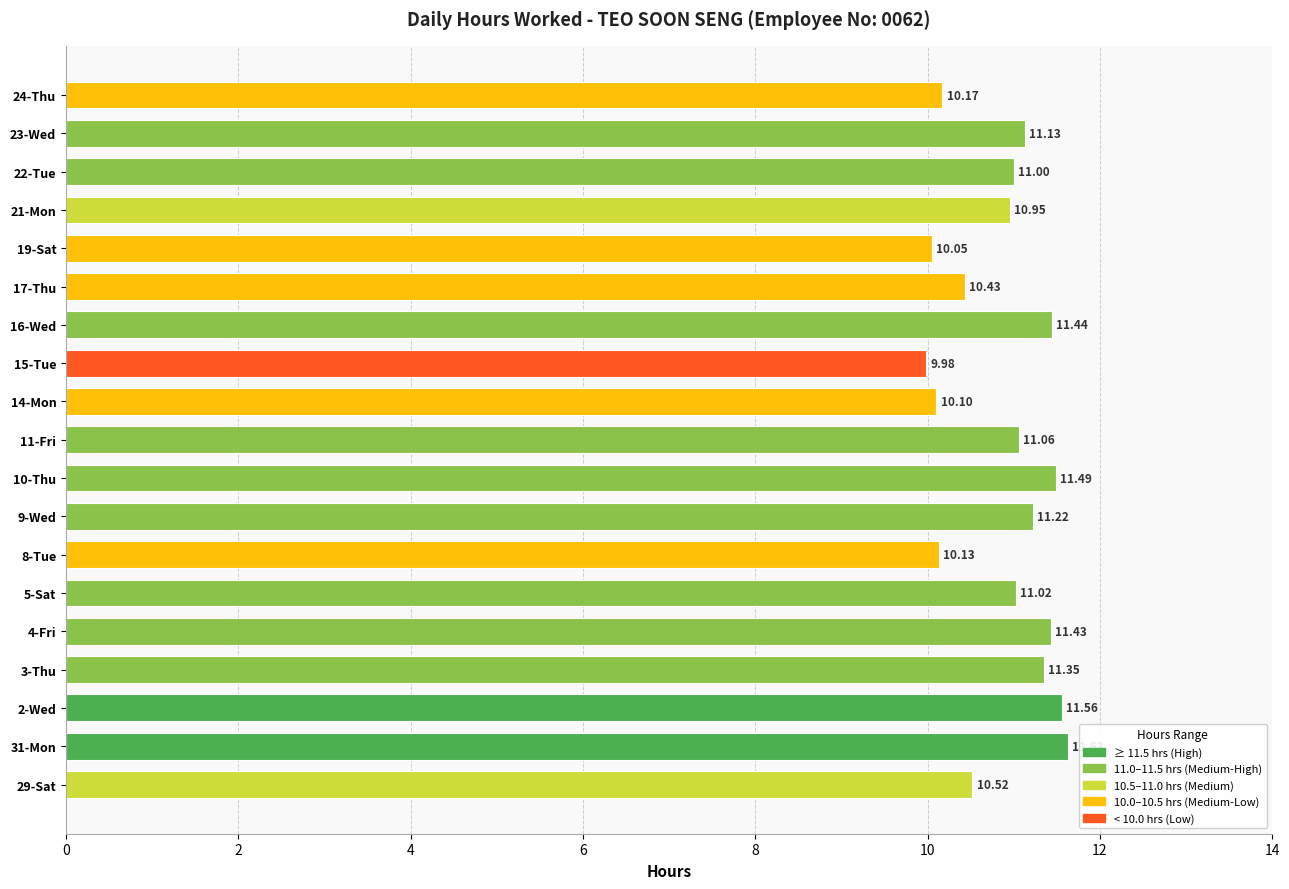

Approximately how many times larger is the value at 5-Sat compared to 15-Tue?

1.1